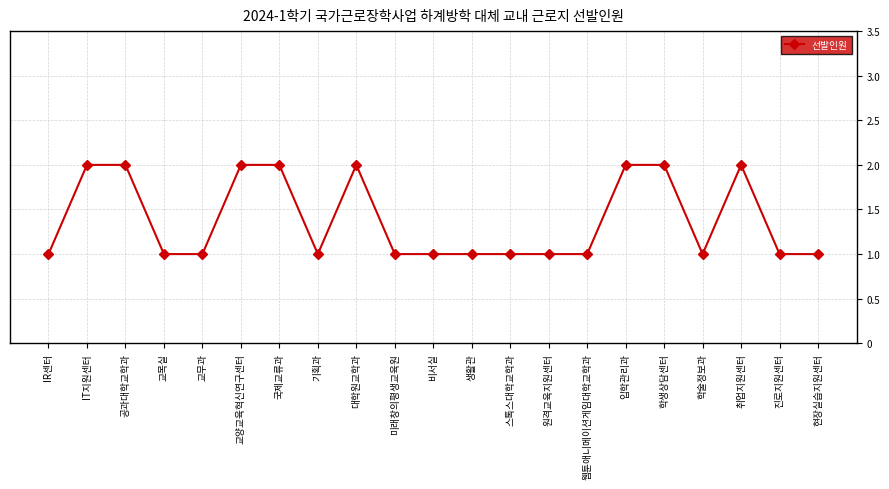

Does the chart display data point markers on the line(s)?

Yes